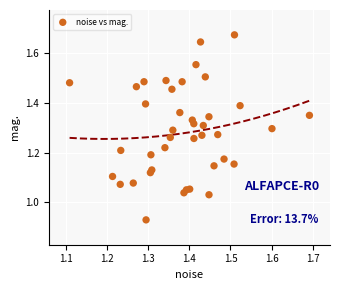

What is the range of X values (max minus min)?

0.6